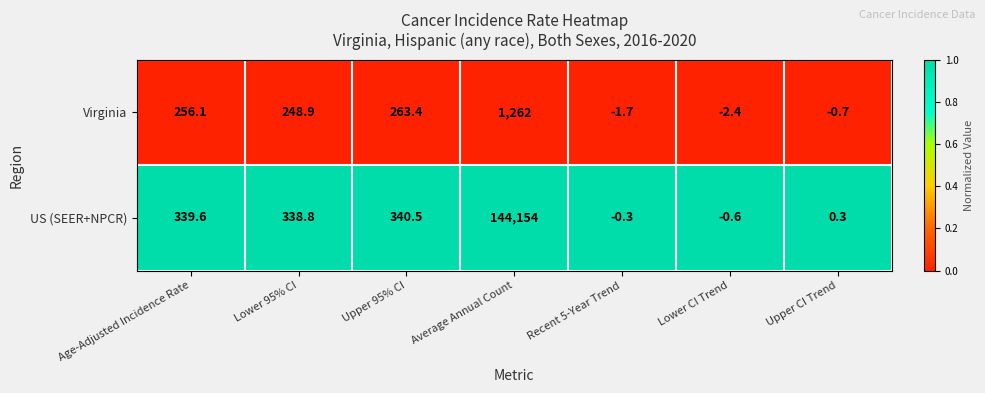

What is the maximum value shown in the chart?

144154.0